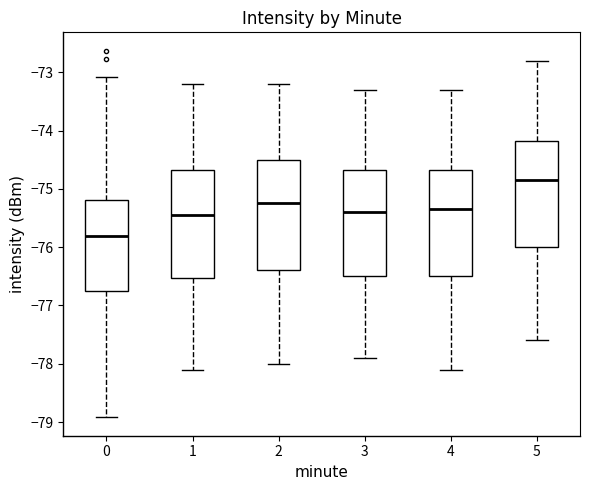

Reading left to right, transcribe this box plot: for each box, give where its median line is, the range the box spans, and where its two whiskers end, as read against the y-axis. The values are not printed on the chart, so give them approximately, as read against the axis.

0: median -75.8, box -76.8 to -75.2, whiskers -78.9 to -73.1
1: median -75.4, box -76.5 to -74.7, whiskers -78.1 to -73.2
2: median -75.2, box -76.4 to -74.5, whiskers -78.0 to -73.2
3: median -75.4, box -76.5 to -74.7, whiskers -77.9 to -73.3
4: median -75.3, box -76.5 to -74.7, whiskers -78.1 to -73.3
5: median -74.8, box -76.0 to -74.2, whiskers -77.6 to -72.8